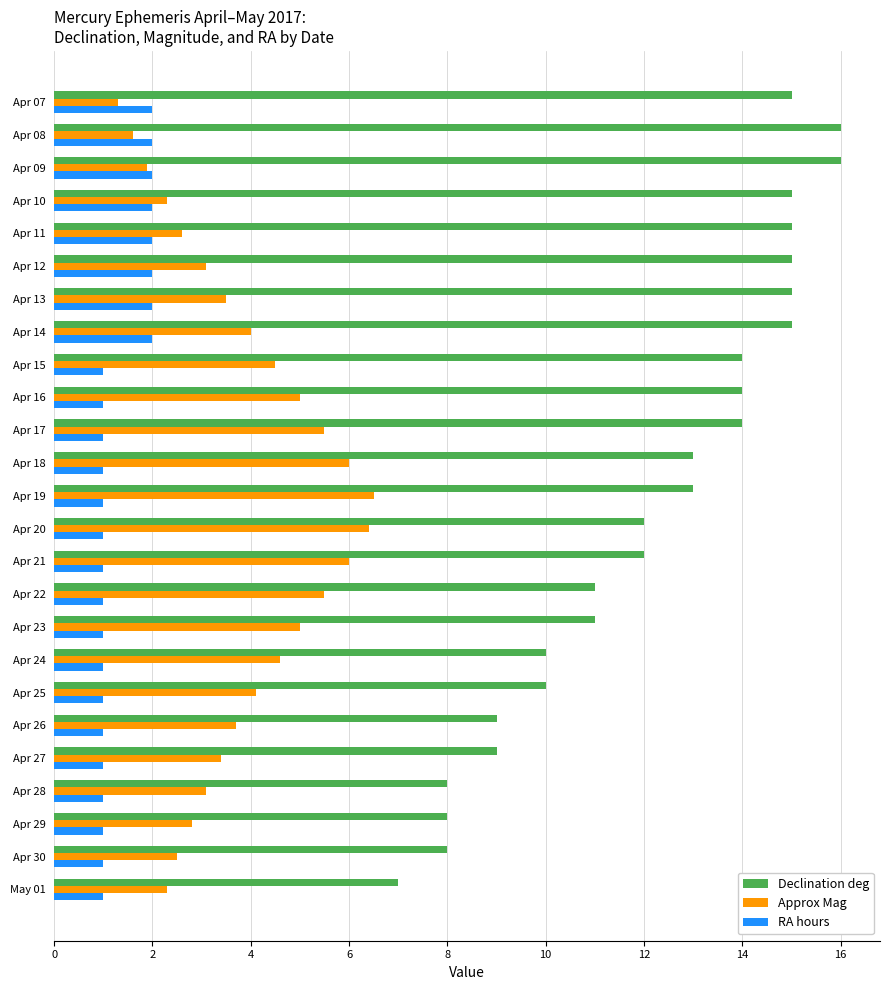

Which series has the largest total across all categories?

Declination deg